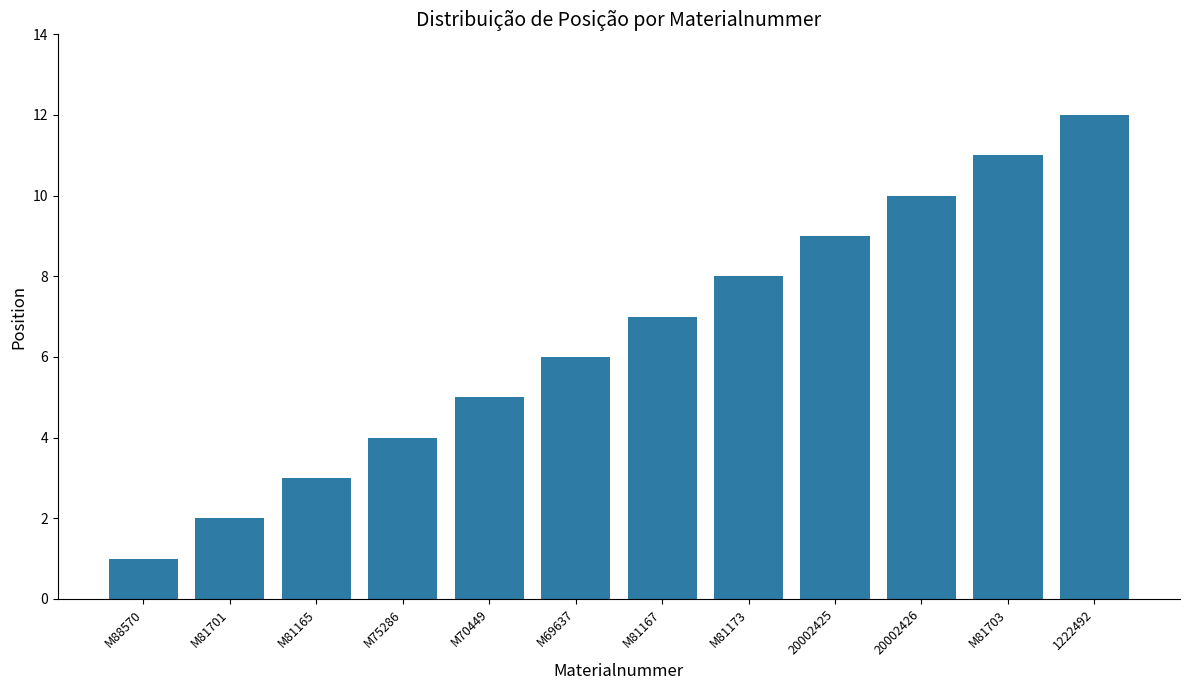

The chart shows a value of 1 at M81165. True or false?

False